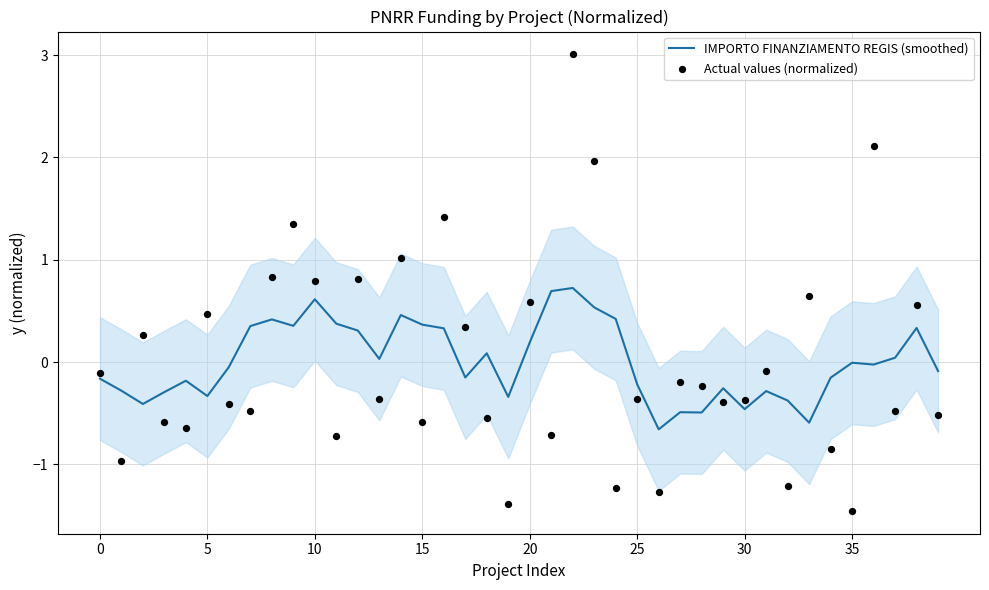

Which series contains the lowest Y value?

Actual values (normalized)